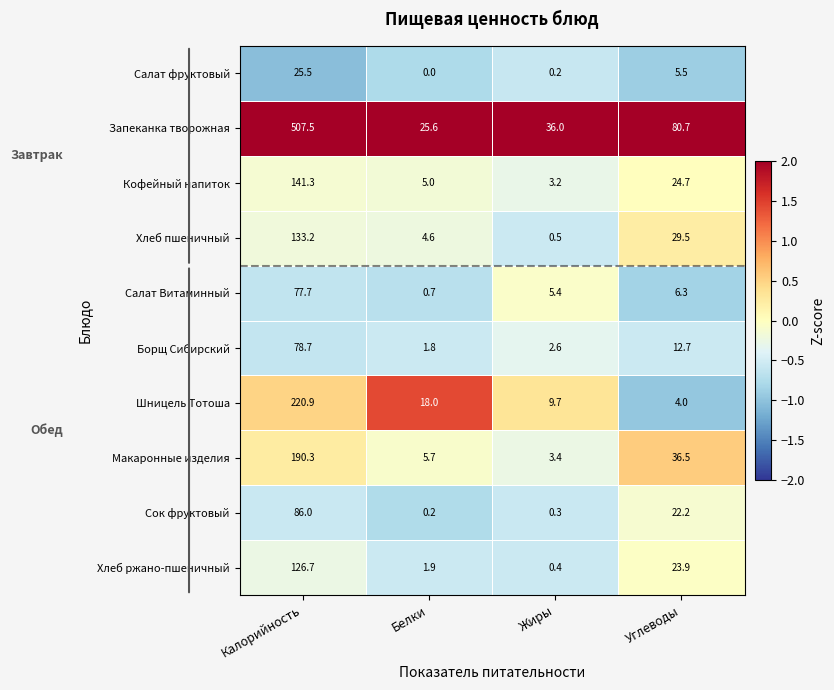

Where does the Шницель Тотоша series first go above 18?

Калорийность